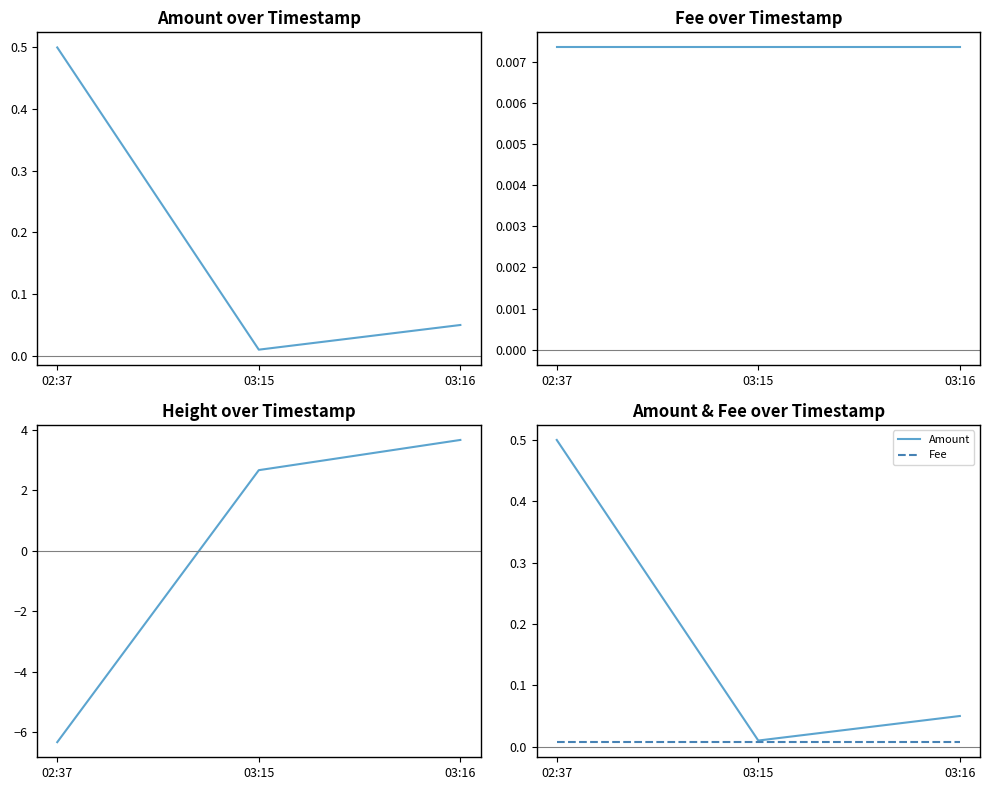

The Height series shows 3.7 at 03:16. True or false?

True